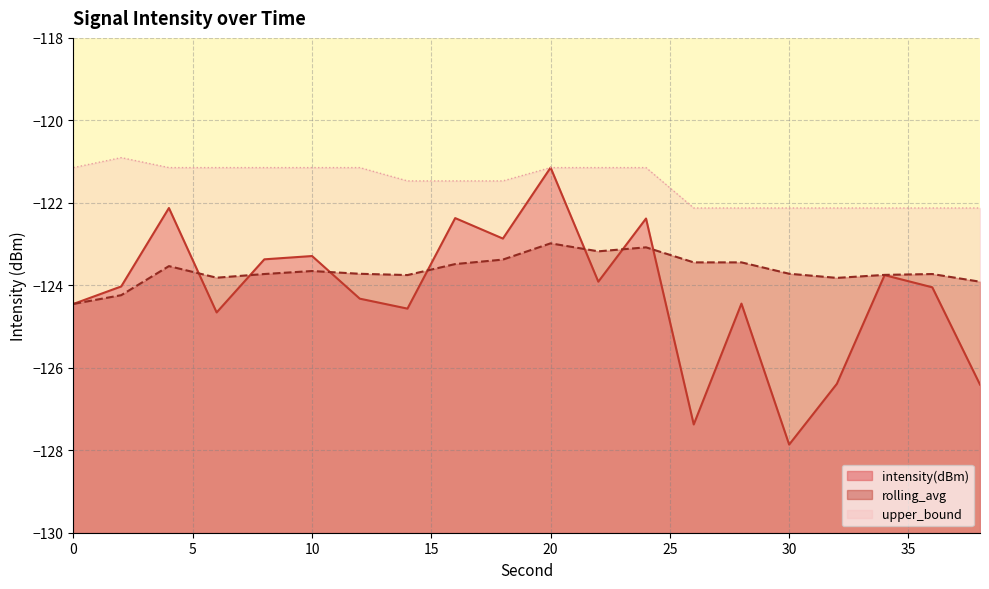

What is the highest value of the upper_bound series?

-120.9